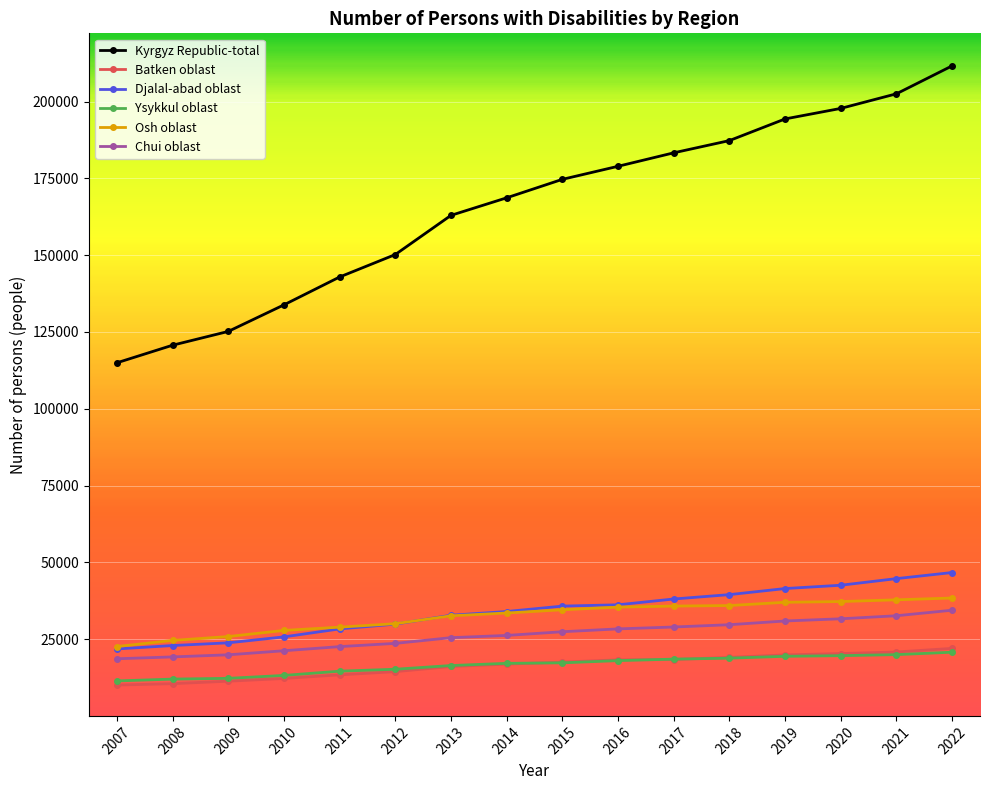

The value of Batken oblast at 2018 is 33894. True or false?

False